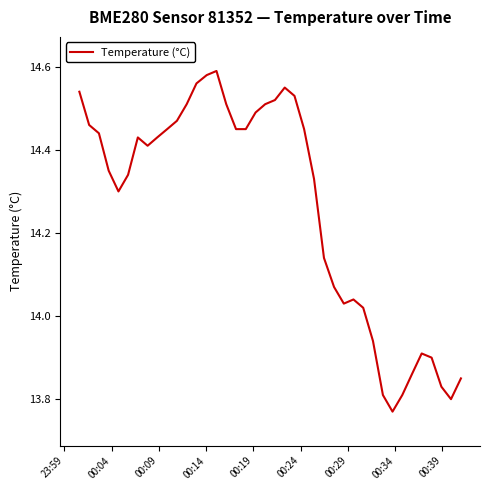

Does the chart have visible grid lines?

No